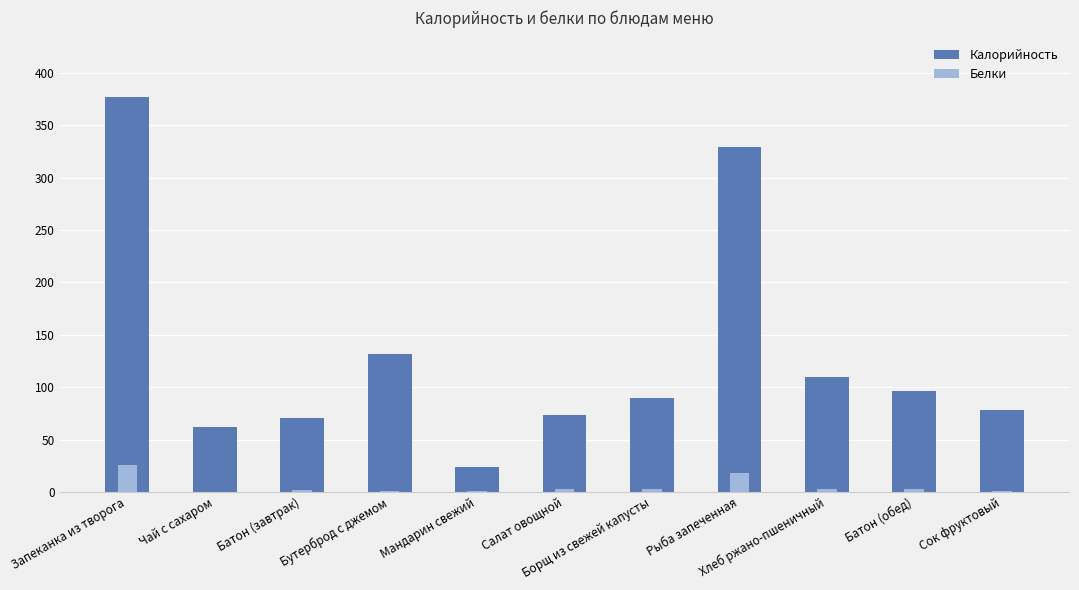

At which label does Калорийность reach its minimum?

Мандарин свежий